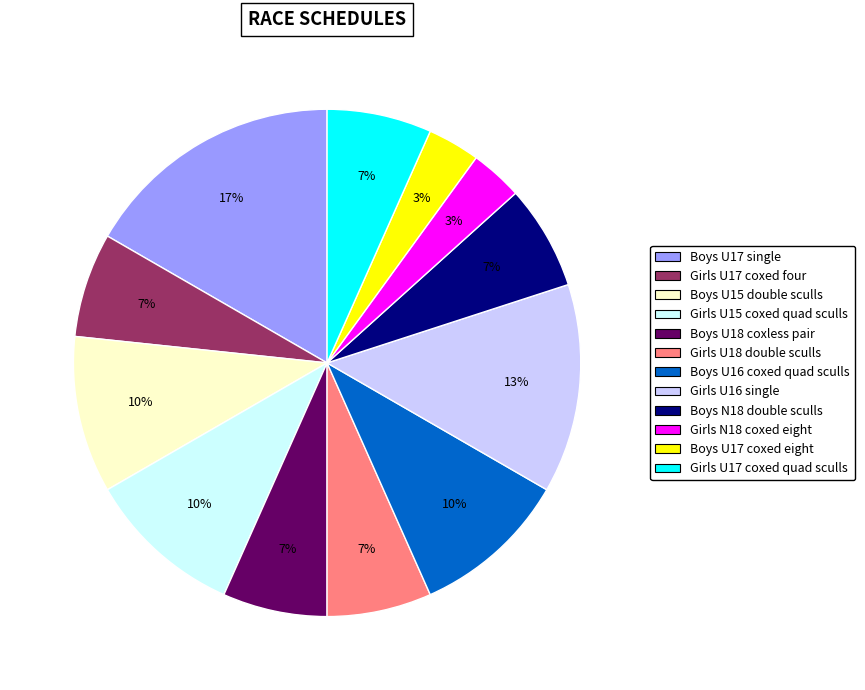

Is the sum of Girls U15 coxed quad sculls and Boys U18 coxless pair greater than half?

No